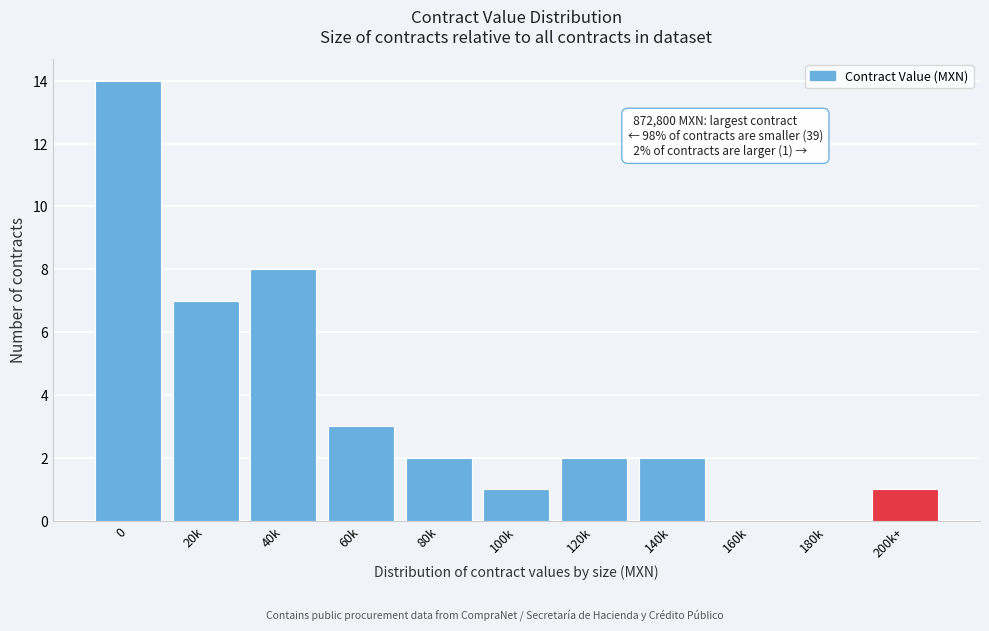

Reading right to left, what are all the values shown in this chart?

200k+=1	180k=0	160k=0	140k=2	120k=2	100k=1	80k=2	60k=3	40k=8	20k=7	0=14